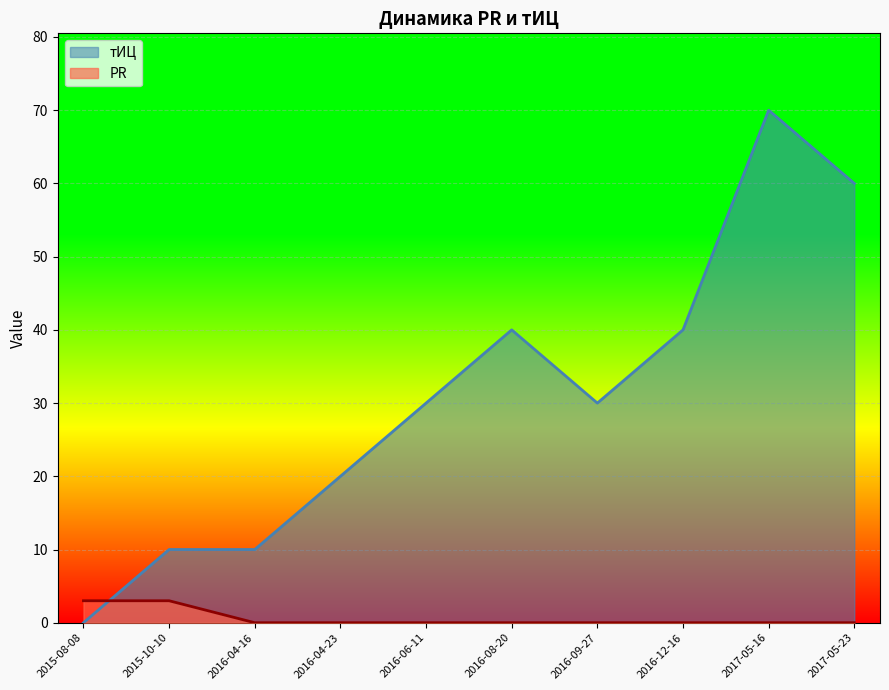

Where is тИЦ nearest to the value 35?

2016-12-16